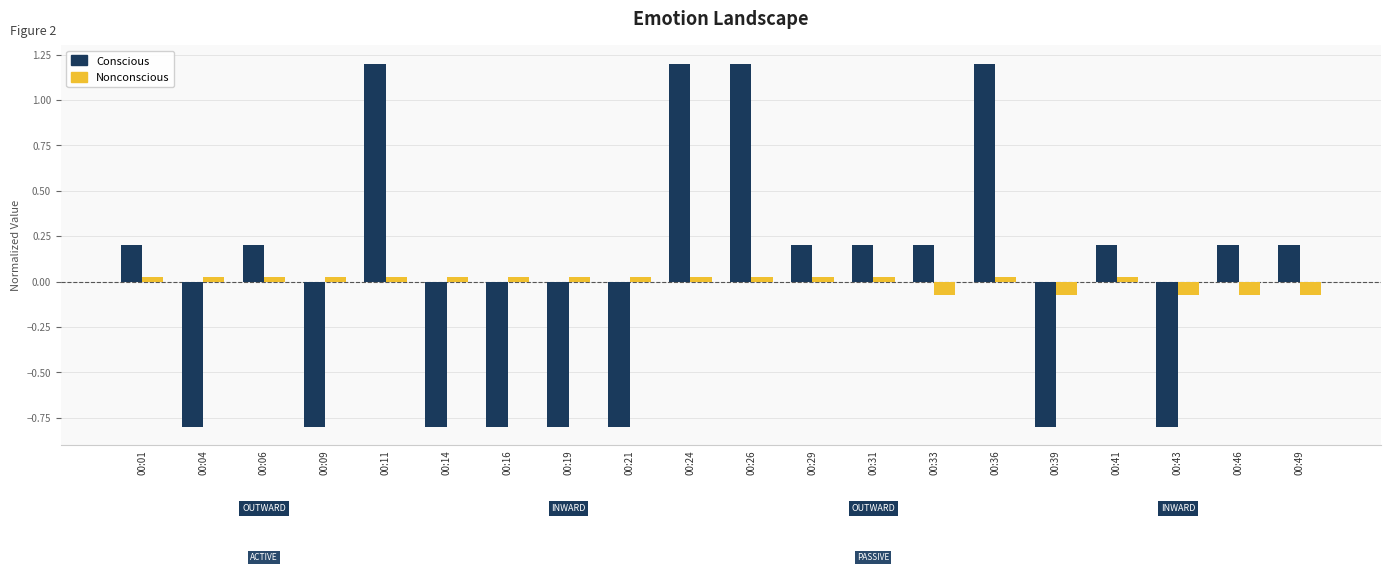

The value of Conscious at 00:41 is 0.3. True or false?

False